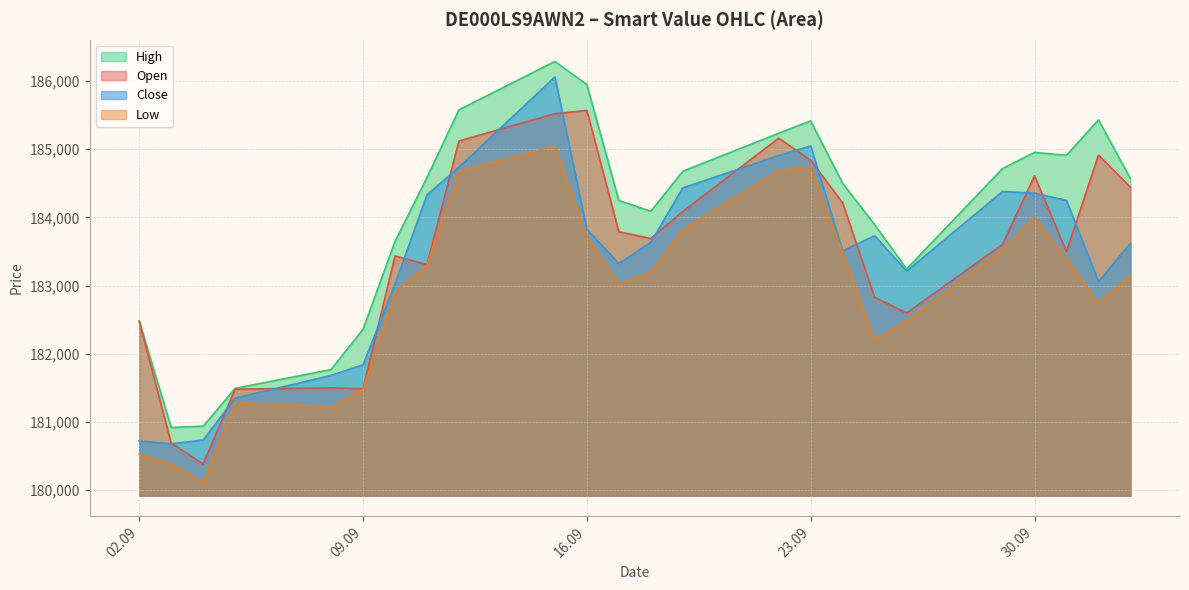

Which label corresponds to the smallest value in the chart?

04.09.2025